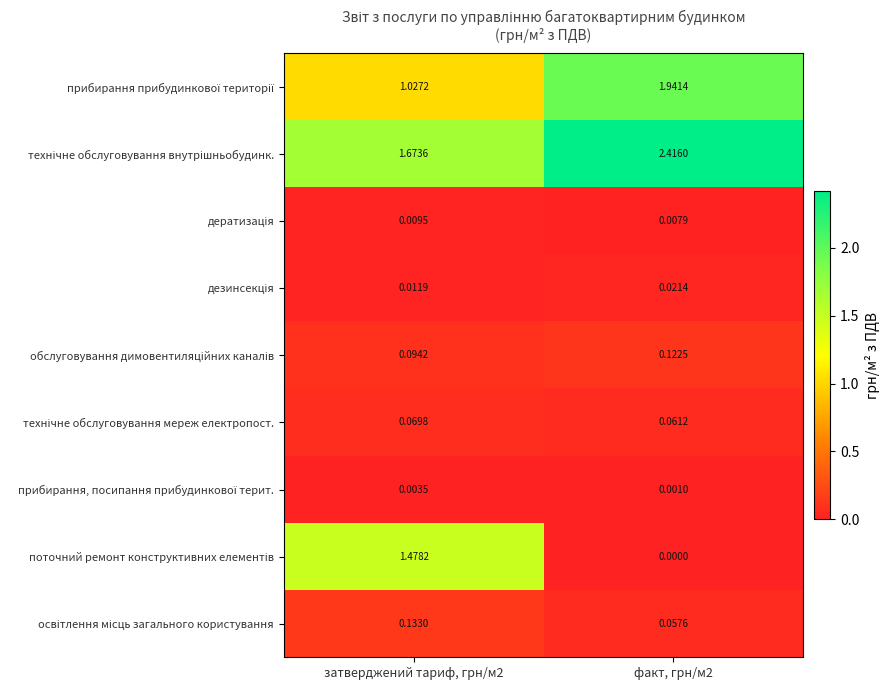

Count the number of data series in this chart.

9